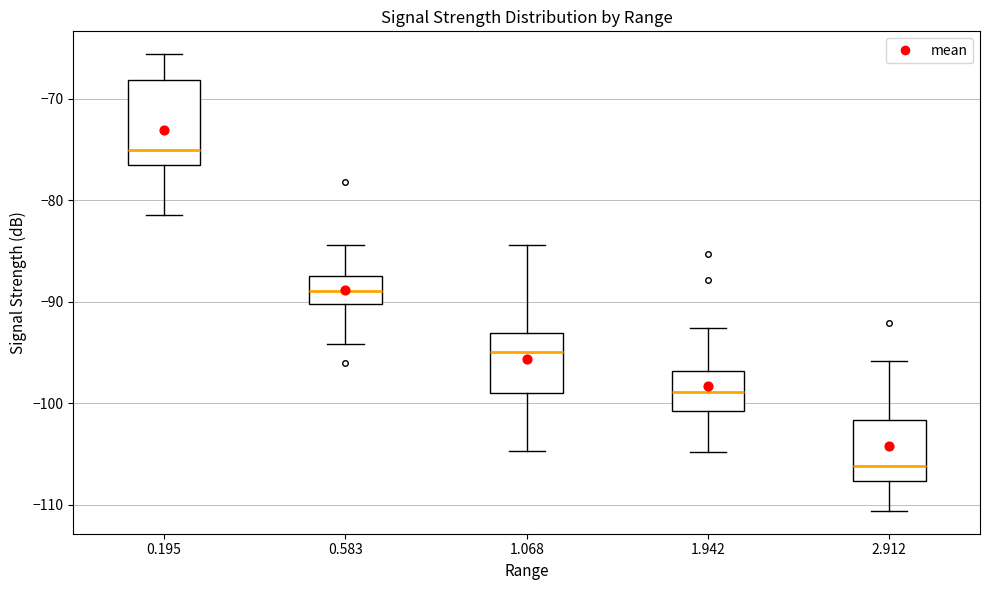

Where does the lower whisker of the box at x = 2.912 end on the y-axis? The values are not printed on the chart, so give them approximately, as read against the axis.

-111